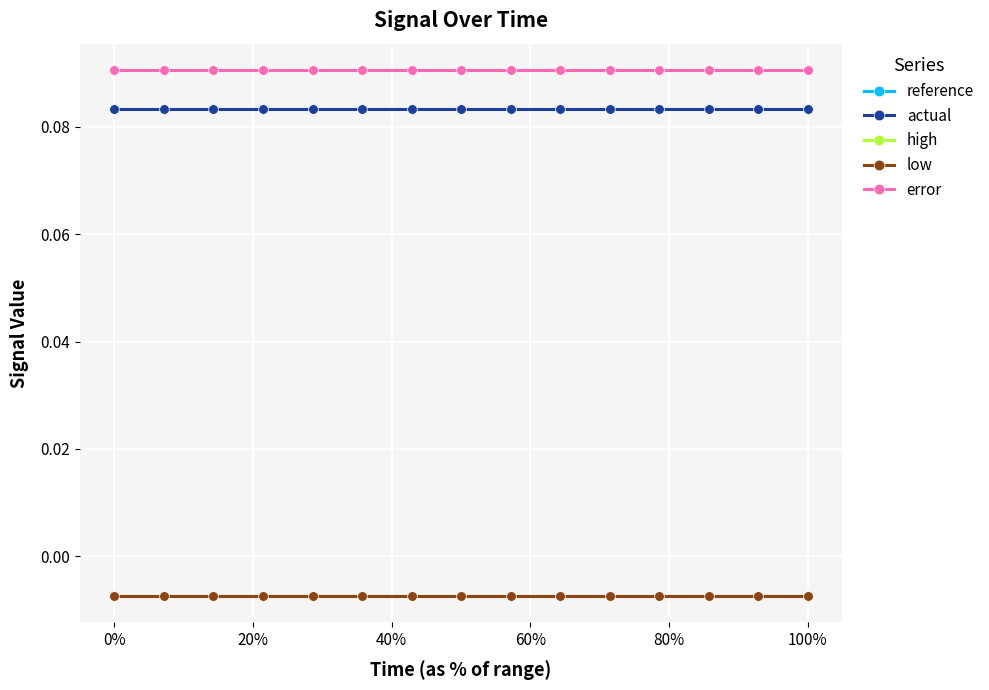

True or false: actual and high intersect in this chart.

False